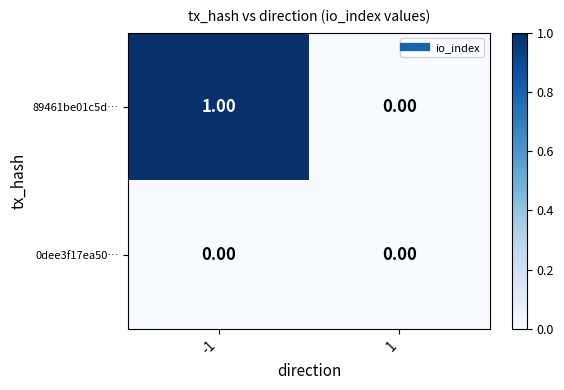

Is the value of 89461be01c5d… at -1 greater than the value of 0dee3f17ea50… at -1?

Yes